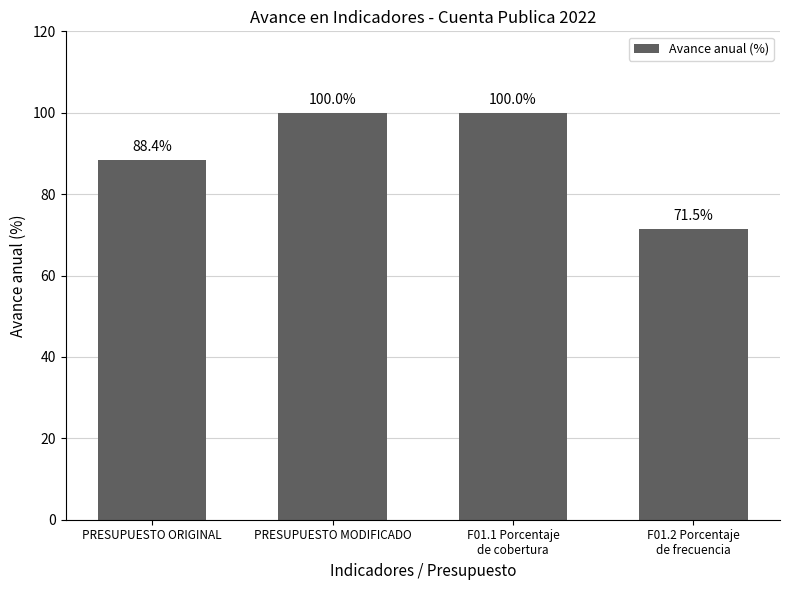

The value at PRESUPUESTO ORIGINAL is 126.9. True or false?

False